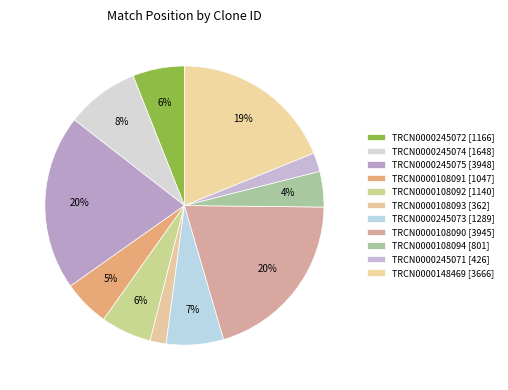

What percentage is NOT represented by TRCN0000108093?

98.1%